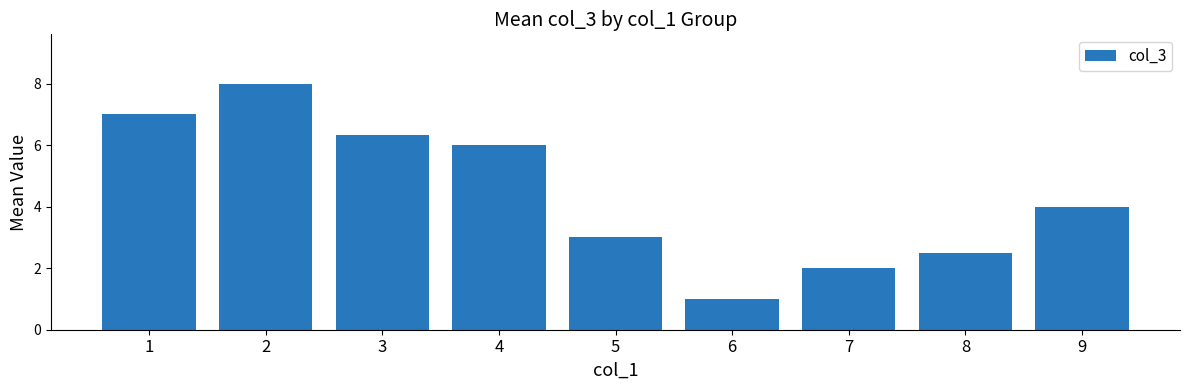

True or false: the data shows 1.0 at 6.

True